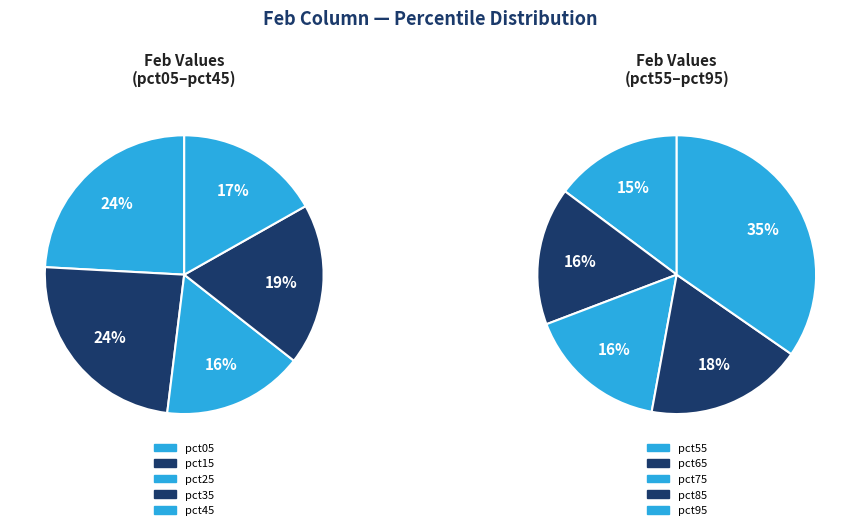

The pct55 slice represents 15% of the pie. True or false?

False